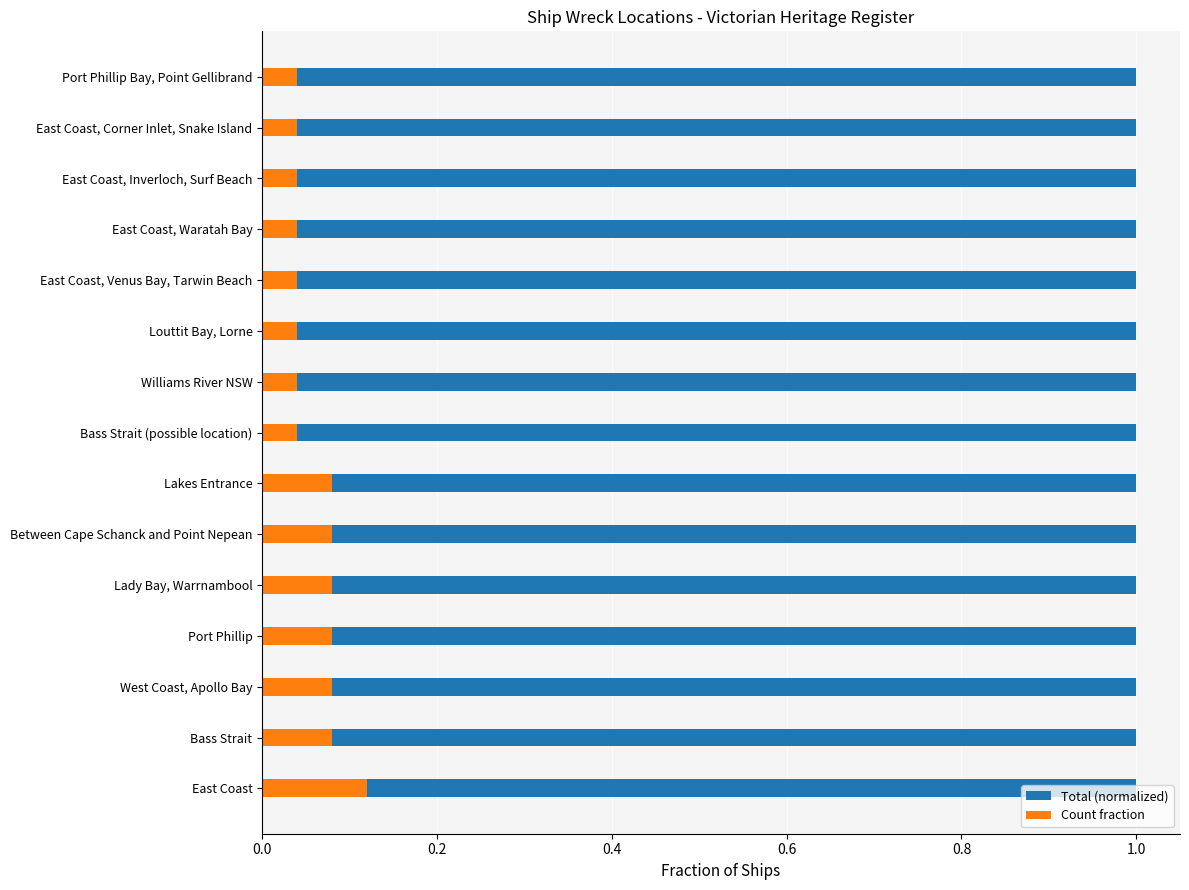

What are all the series names shown in the legend?

Total (normalized), Count fraction